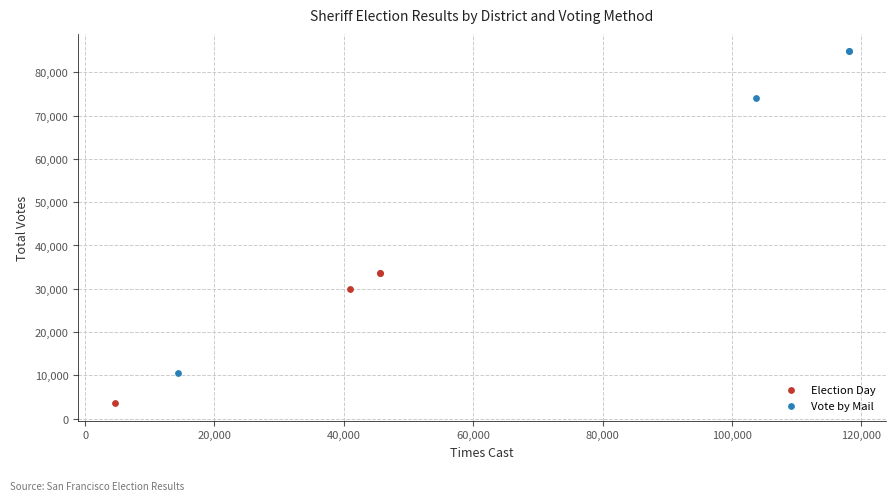

Which series contains the lowest Y value?

Election Day